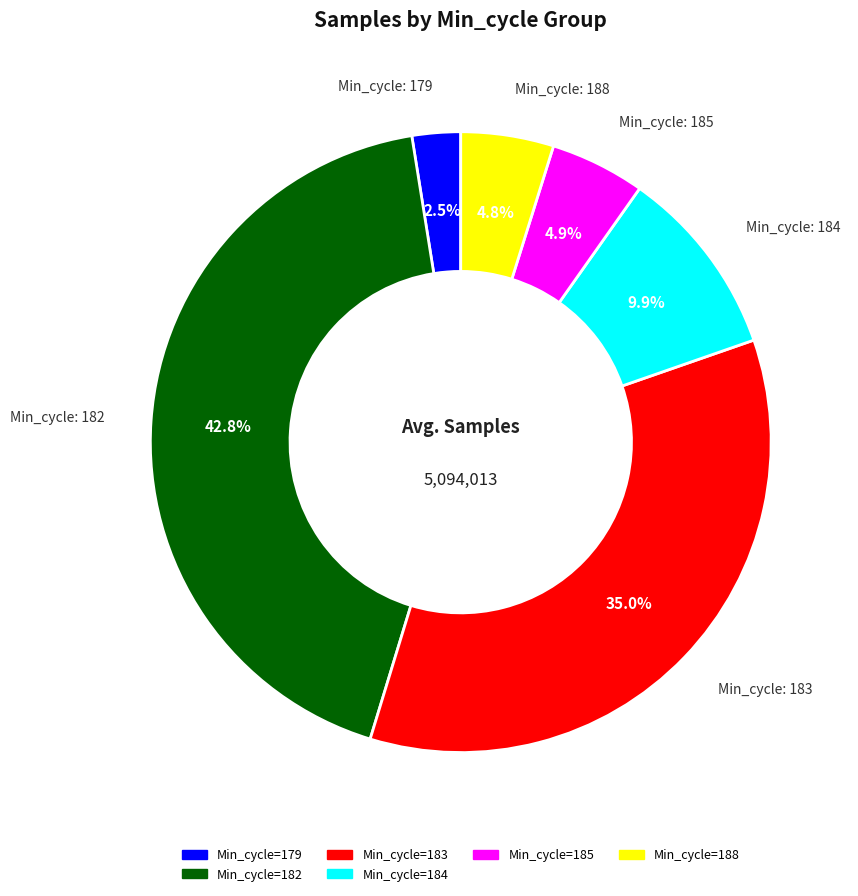

Is there any slice that represents more than half of the pie?

No